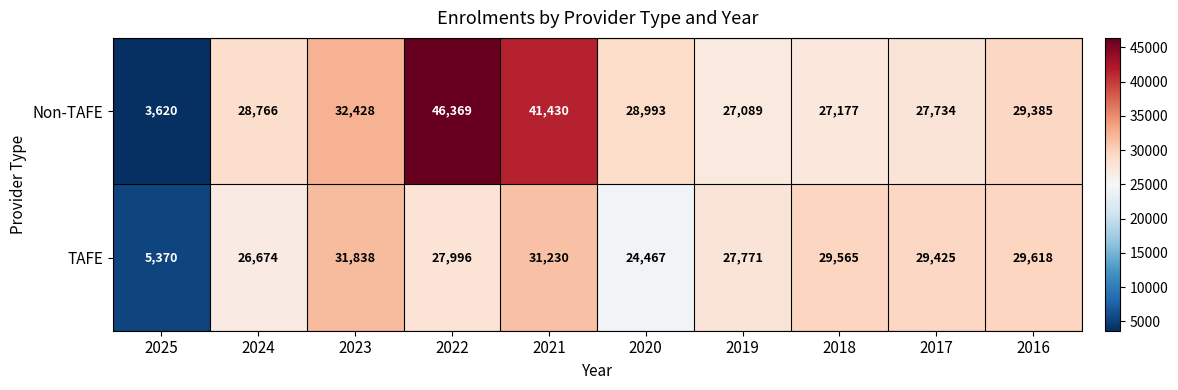

True or false: TAFE has a value of 10140 at 2019.

False